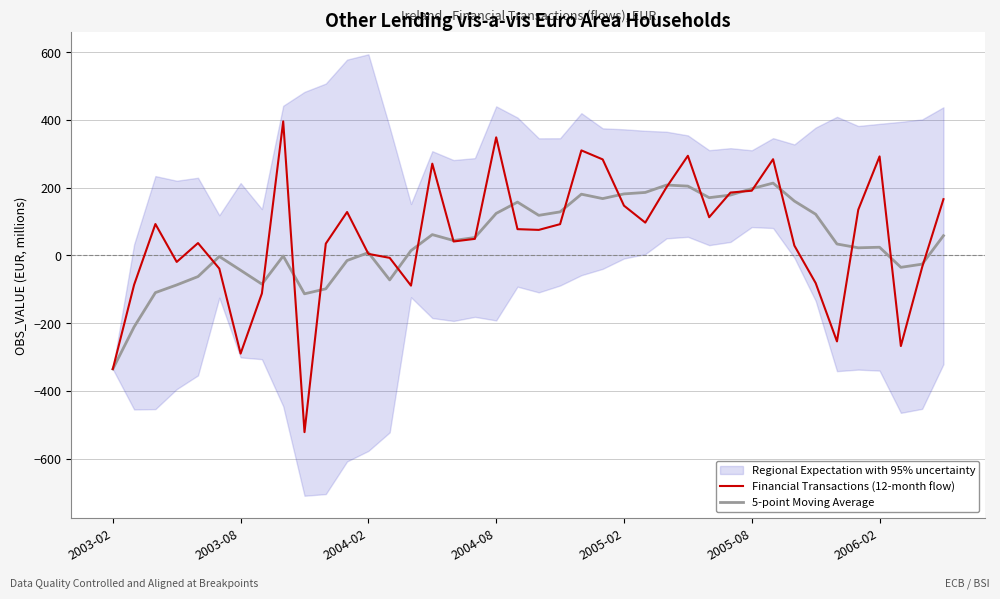

How many intersections are there between Financial Transactions (12-month flow) and 5-point Moving Average?

22